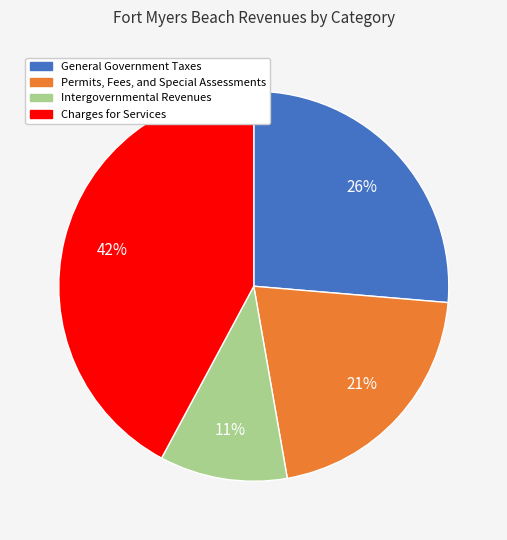

To the nearest percent, what portion does General Government Taxes represent?

26%